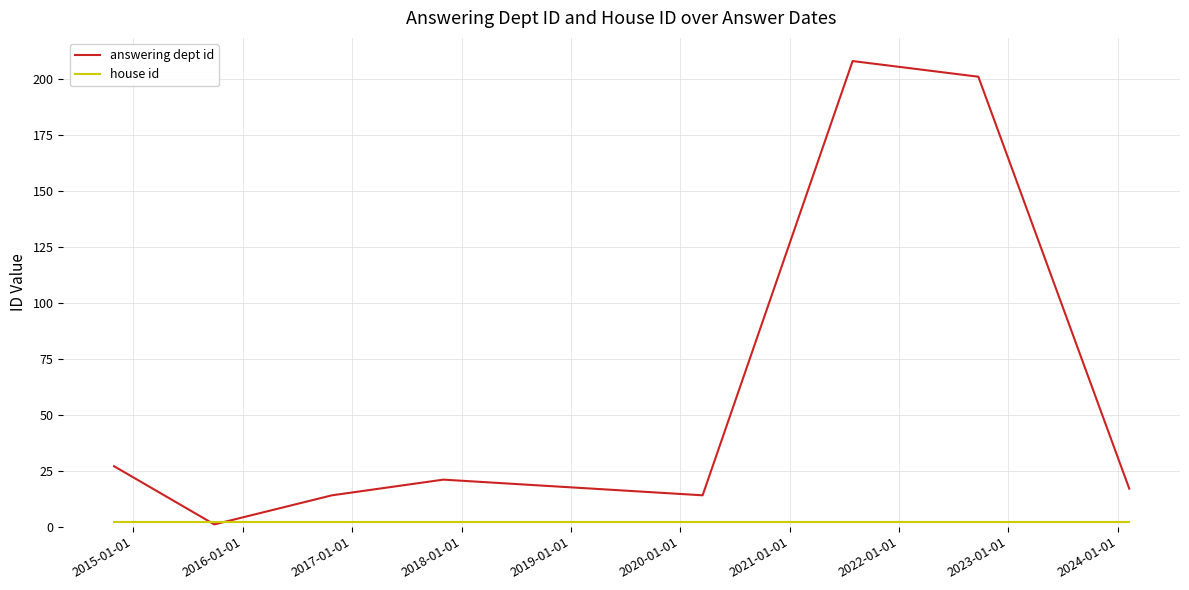

Which series has the largest total across all categories?

answering dept id